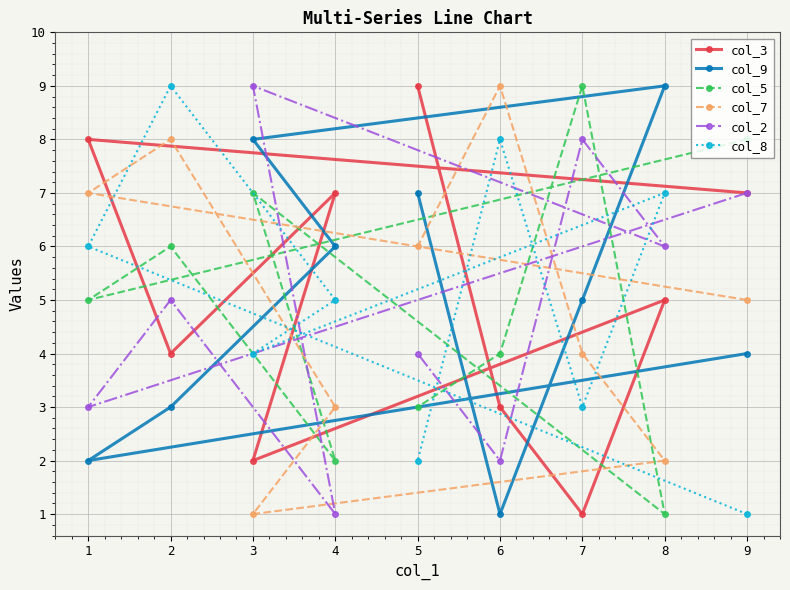

Where is the first local maximum for col_9?

8